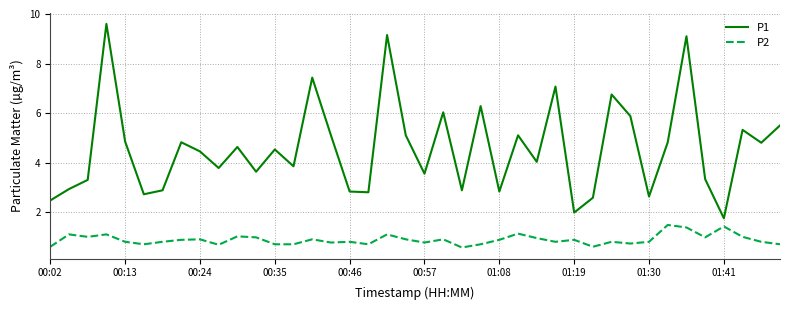

List the series in order of their overall mean, highest first.

P1, P2